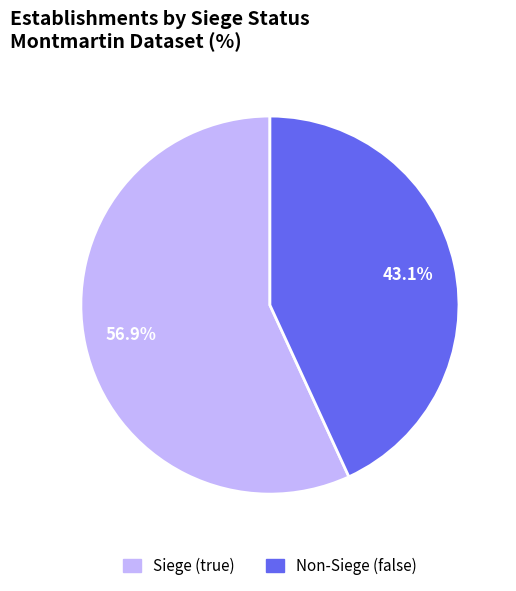

Is there a majority slice in this chart?

Yes